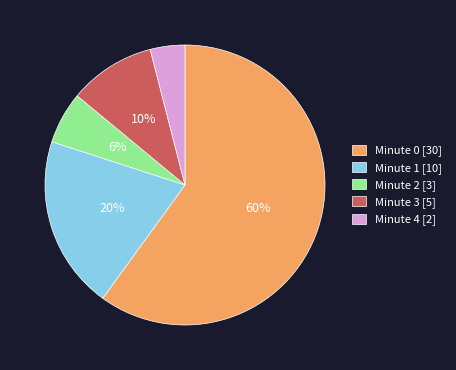

Is there a majority slice in this chart?

Yes